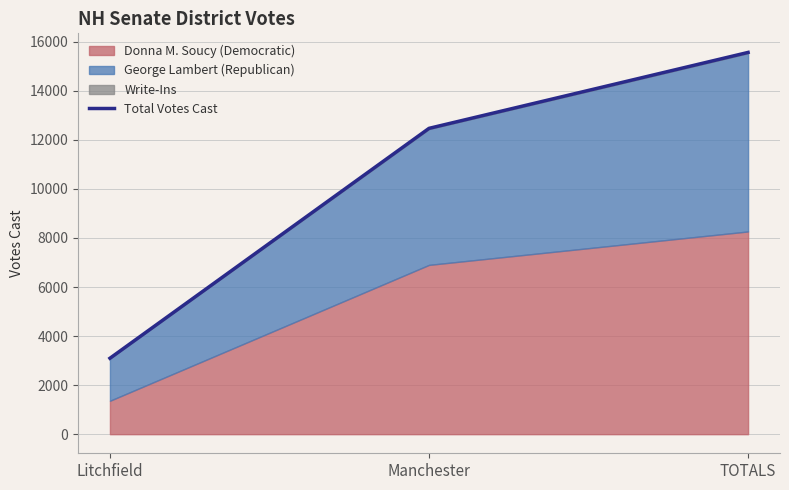

Between TOTALS and Manchester, which is larger?

TOTALS